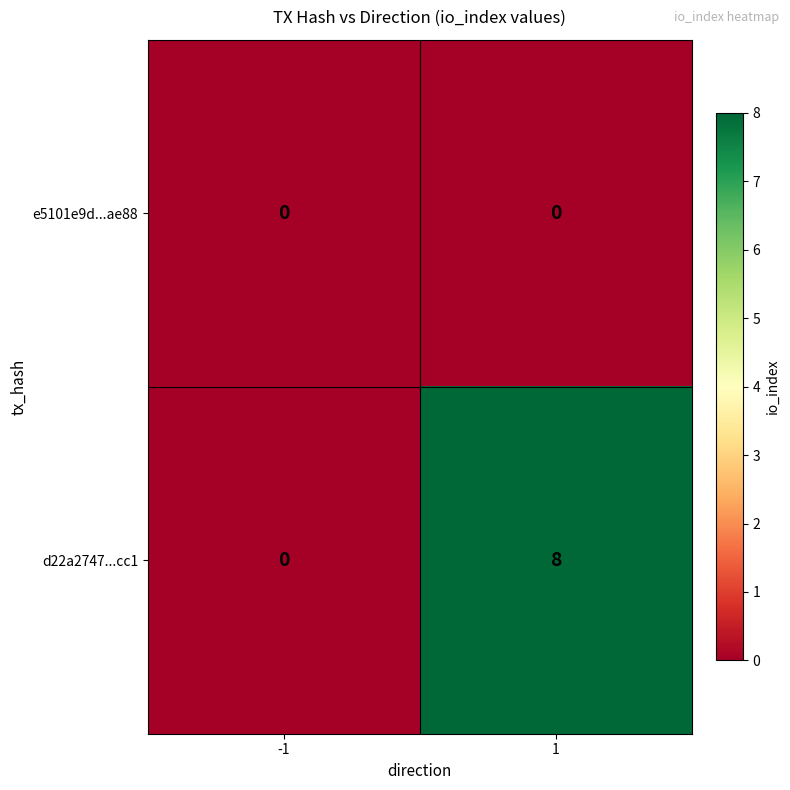

Which series changed the most between -1 and 1?

d22a2747...cc1